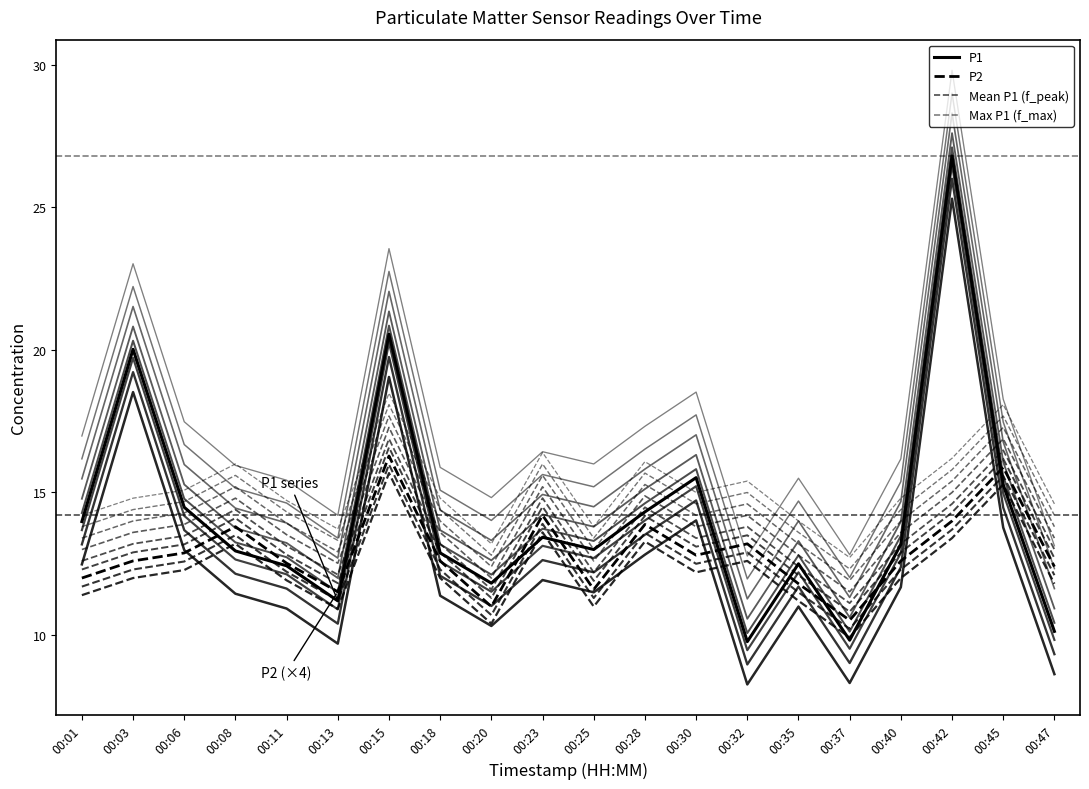

At how many categories does at least one series exceed 26?

1